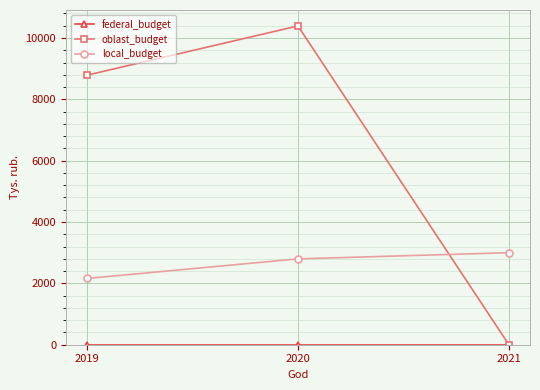

Is the value of oblast_budget at 2020 greater than the value of local_budget at 2021?

Yes